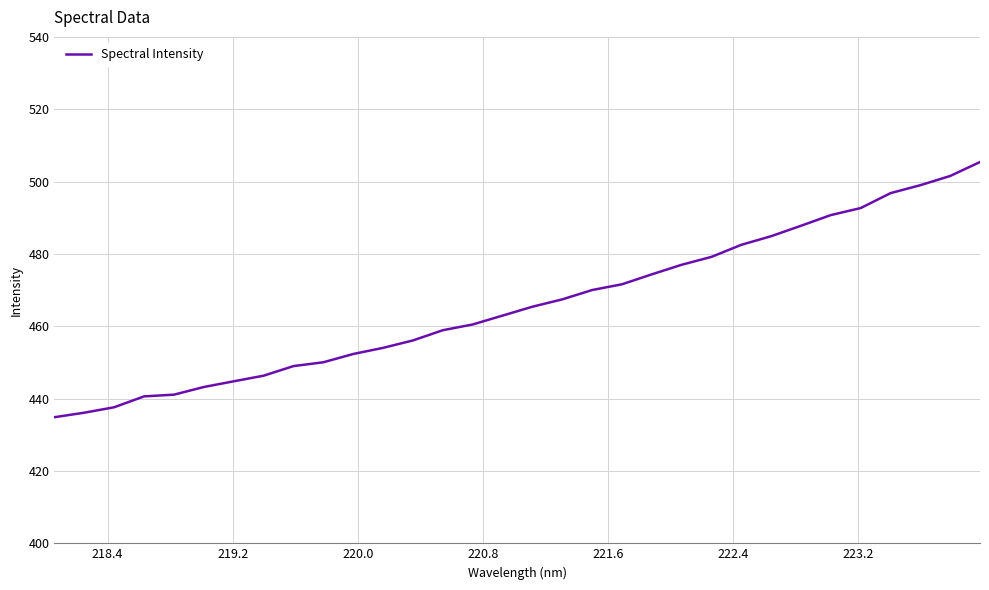

What is the average value?

466.1